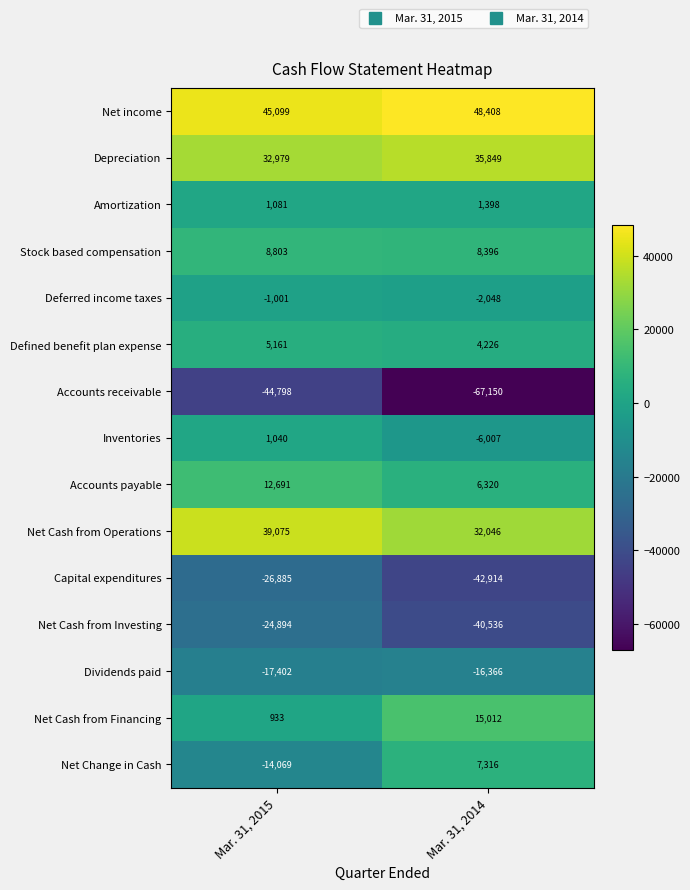

What is the spread (max minus min) of values at Mar. 31, 2014?

115558